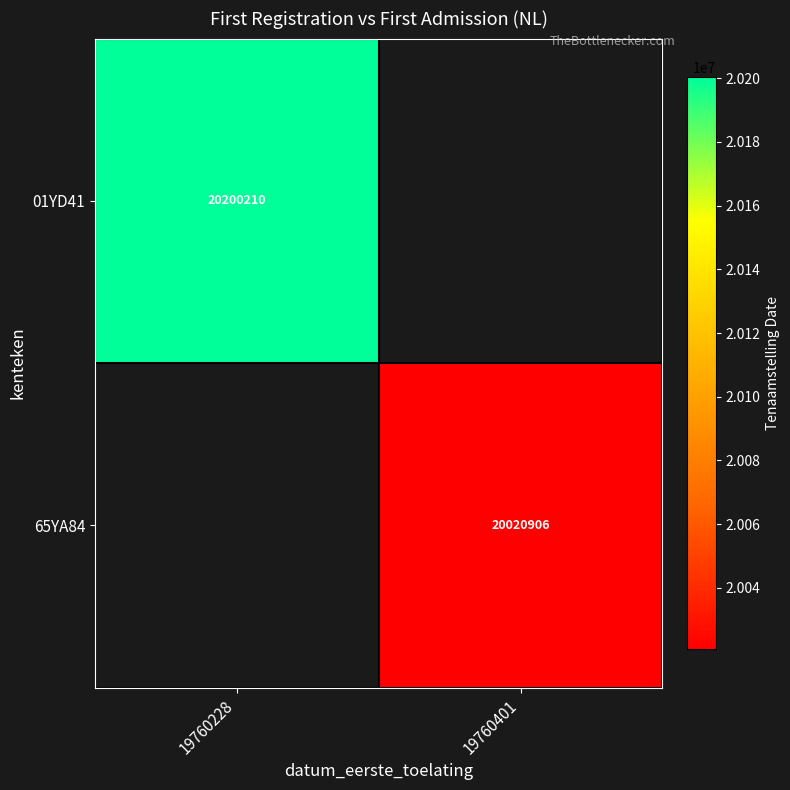

Is it true that 65YA84 equals 20020906 at 19760401?

True